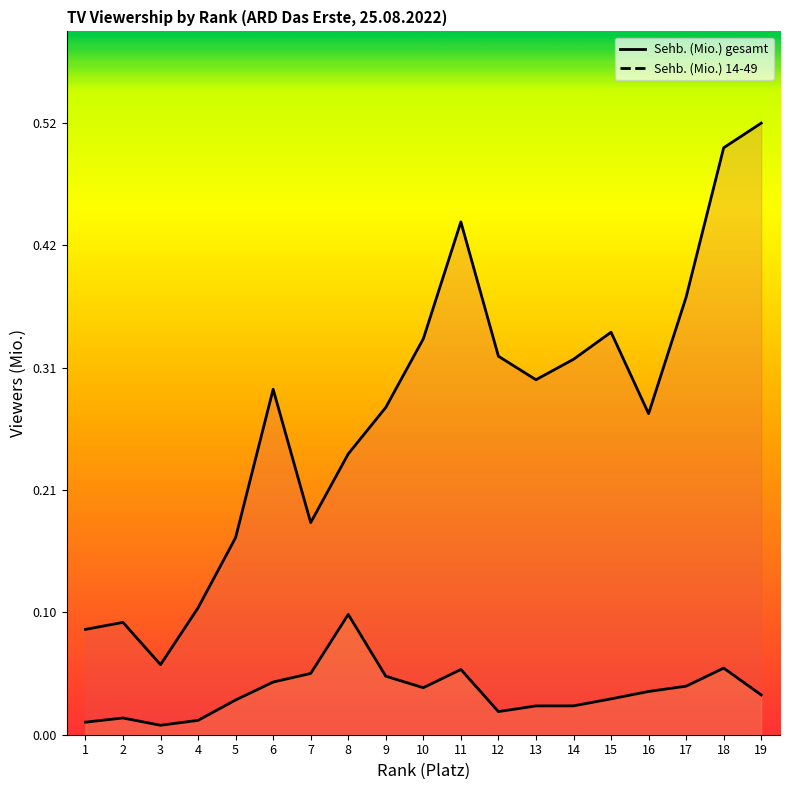

How many interior local peaks does the Sehb. (Mio.) gesamt series have?

4